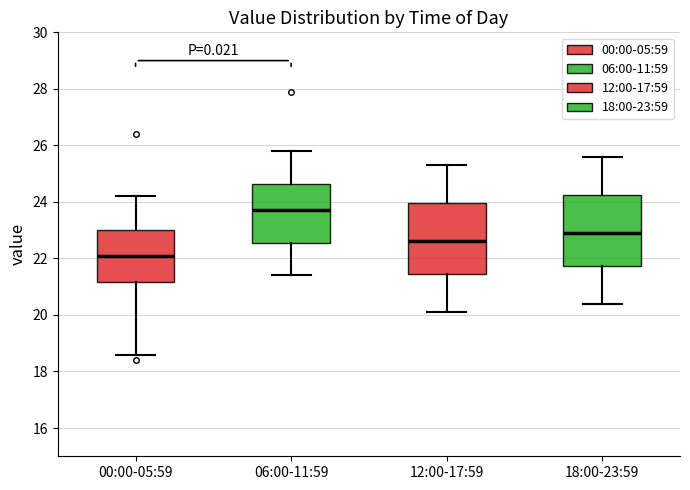

Reading left to right, transcribe this box plot: for each box, give where its median line is, the range the box spans, and where its two whiskers end, as read against the y-axis. The values are not printed on the chart, so give them approximately, as read against the axis.

00:00-05:59: median 22.2, box 21.2 to 23.0, whiskers 18.6 to 24.2
06:00-11:59: median 23.8, box 22.6 to 24.6, whiskers 21.4 to 25.8
12:00-17:59: median 22.6, box 21.4 to 24.0, whiskers 20.2 to 25.4
18:00-23:59: median 23.0, box 21.8 to 24.2, whiskers 20.4 to 25.6